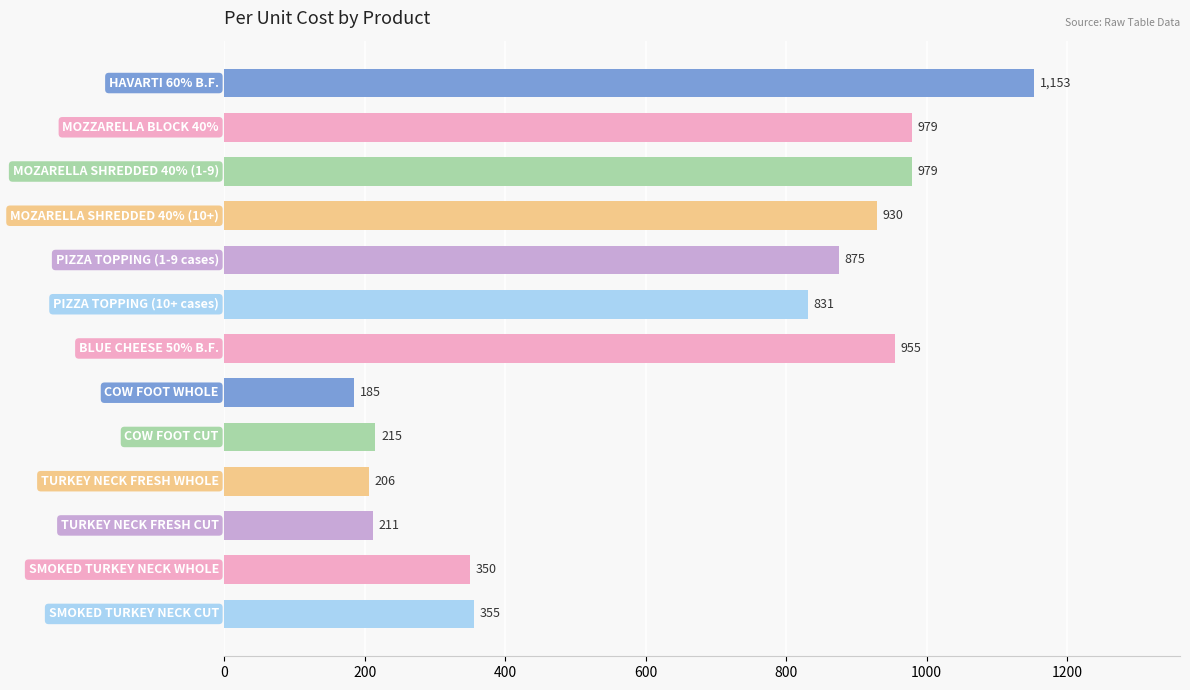

Does the chart contain stacked bars?

No